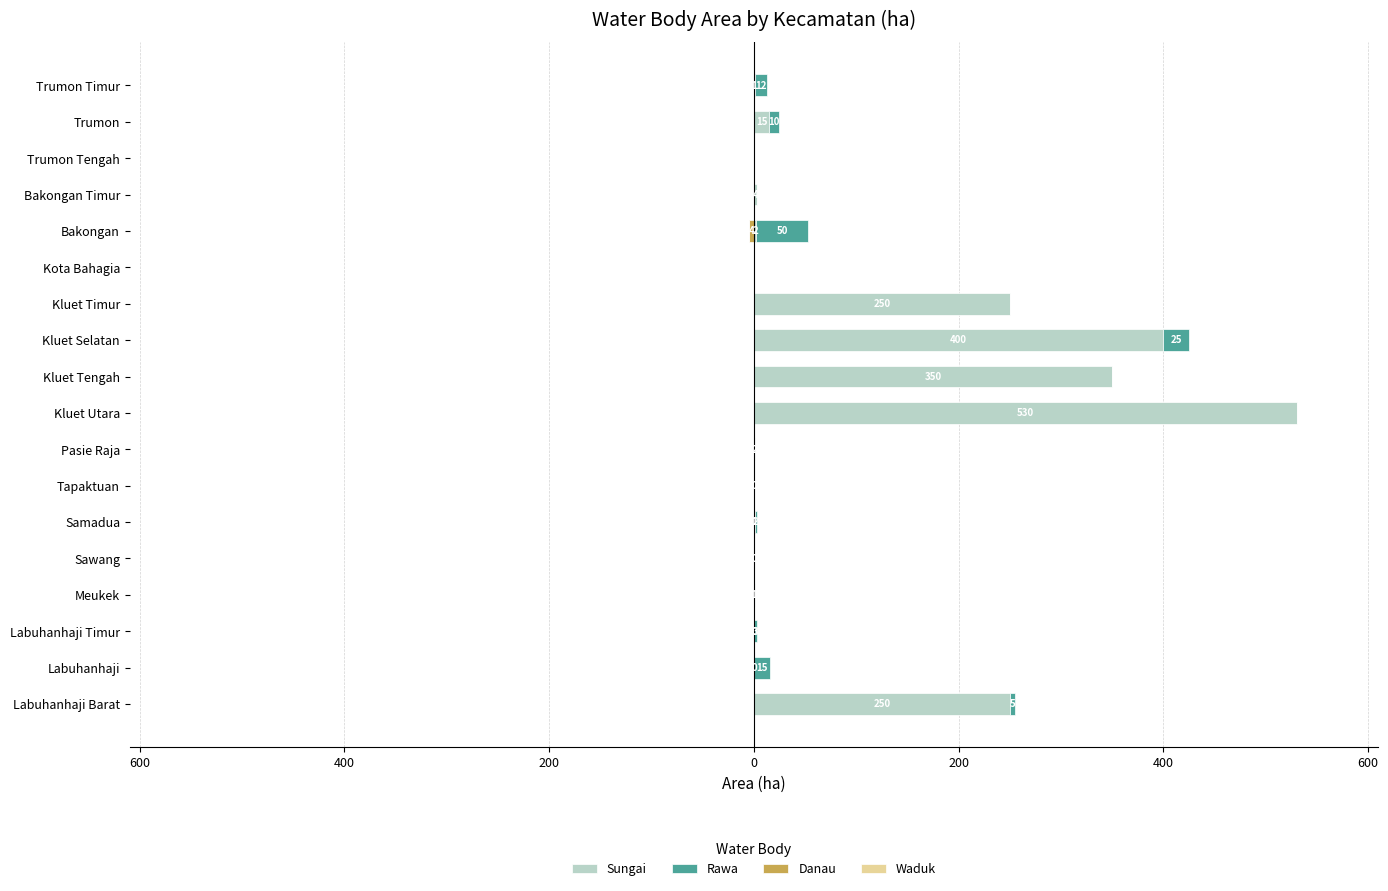

How many data points in Sungai are less than 1?

6